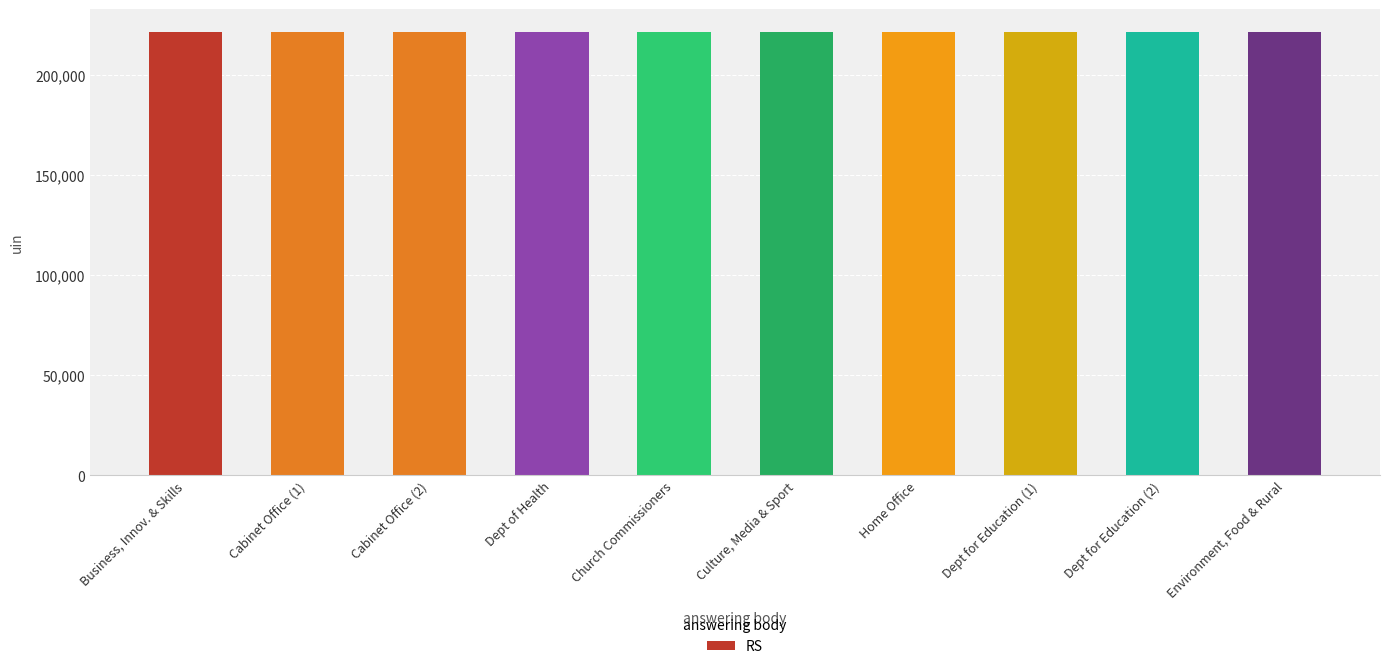

List the labels in order of value, largest first.

Environment, Food & Rural, Dept for Education (1), Cabinet Office (2), Church Commissioners, Cabinet Office (1), Culture, Media & Sport, Dept for Education (2), Dept of Health, Home Office, Business, Innov. & Skills